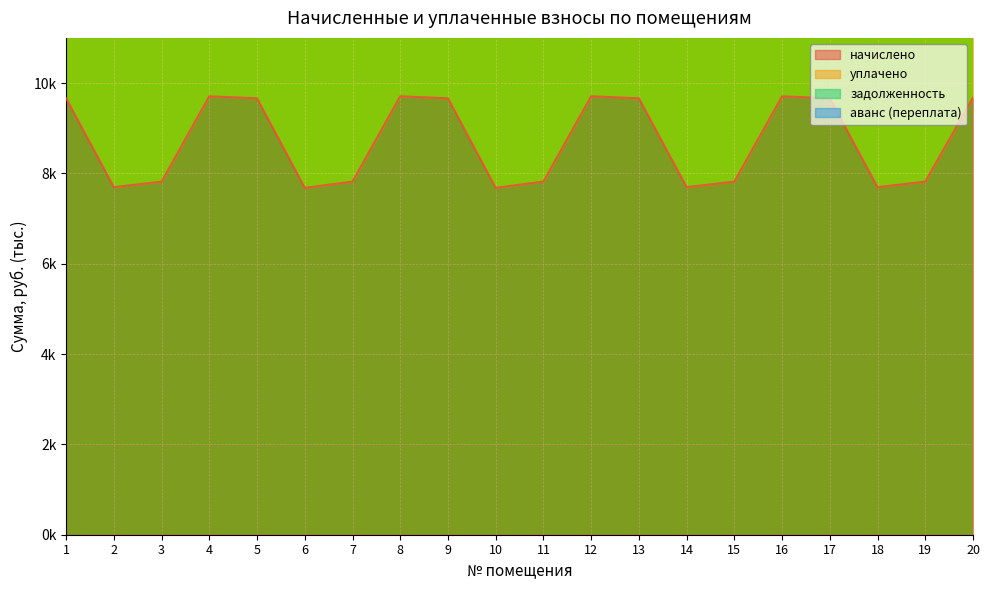

What is the value of the уплачено point at the 16th from the left?

19.4